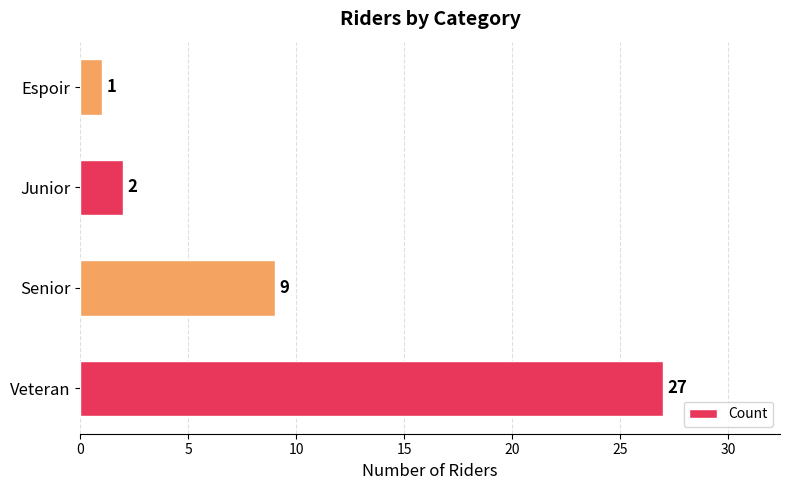

How many bars are there in total?

4